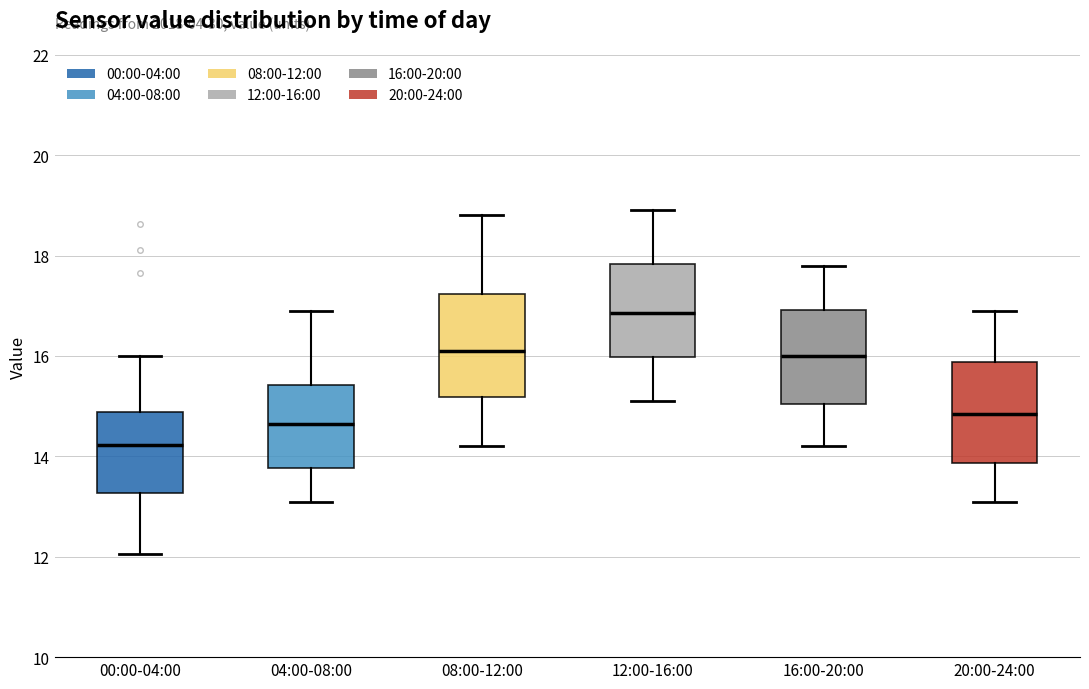

Reading left to right, read every box against the y-axis: the position of its median line, the range the box covers, and the ends of its whiskers. The values are not printed on the chart, so give them approximately, as read against the axis.

00:00-04:00: median 14.2, box 13.2 to 14.8, whiskers 12.0 to 16.0
04:00-08:00: median 14.6, box 13.8 to 15.4, whiskers 13.2 to 17.0
08:00-12:00: median 16.2, box 15.2 to 17.2, whiskers 14.2 to 18.8
12:00-16:00: median 16.8, box 16.0 to 17.8, whiskers 15.2 to 19.0
16:00-20:00: median 16.0, box 15.0 to 17.0, whiskers 14.2 to 17.8
20:00-24:00: median 14.8, box 13.8 to 15.8, whiskers 13.2 to 17.0